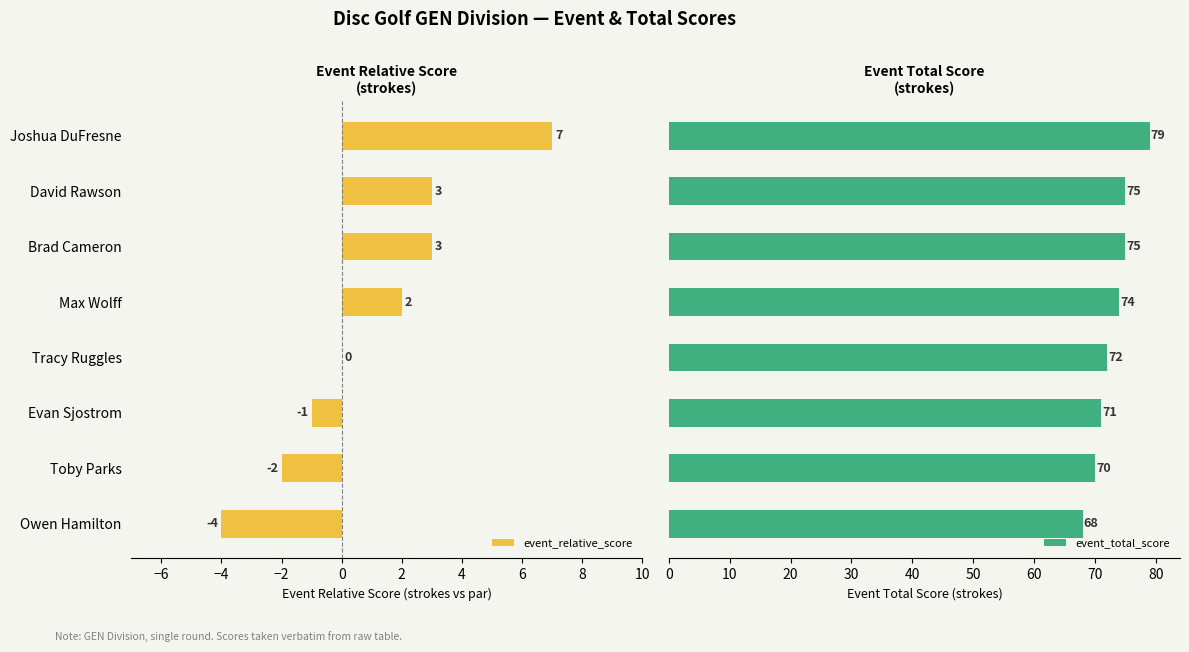

What is the sum of all event_total_score values?

584